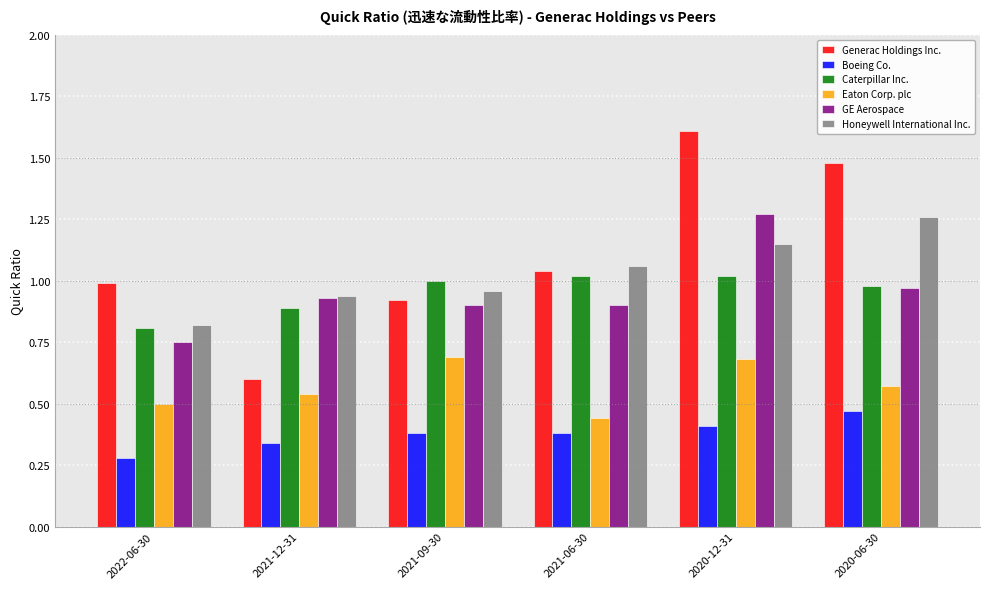

Rank the series at 2020-12-31 from lowest to highest value.

Boeing Co., Eaton Corp. plc, Caterpillar Inc., Honeywell International Inc., GE Aerospace, Generac Holdings Inc.